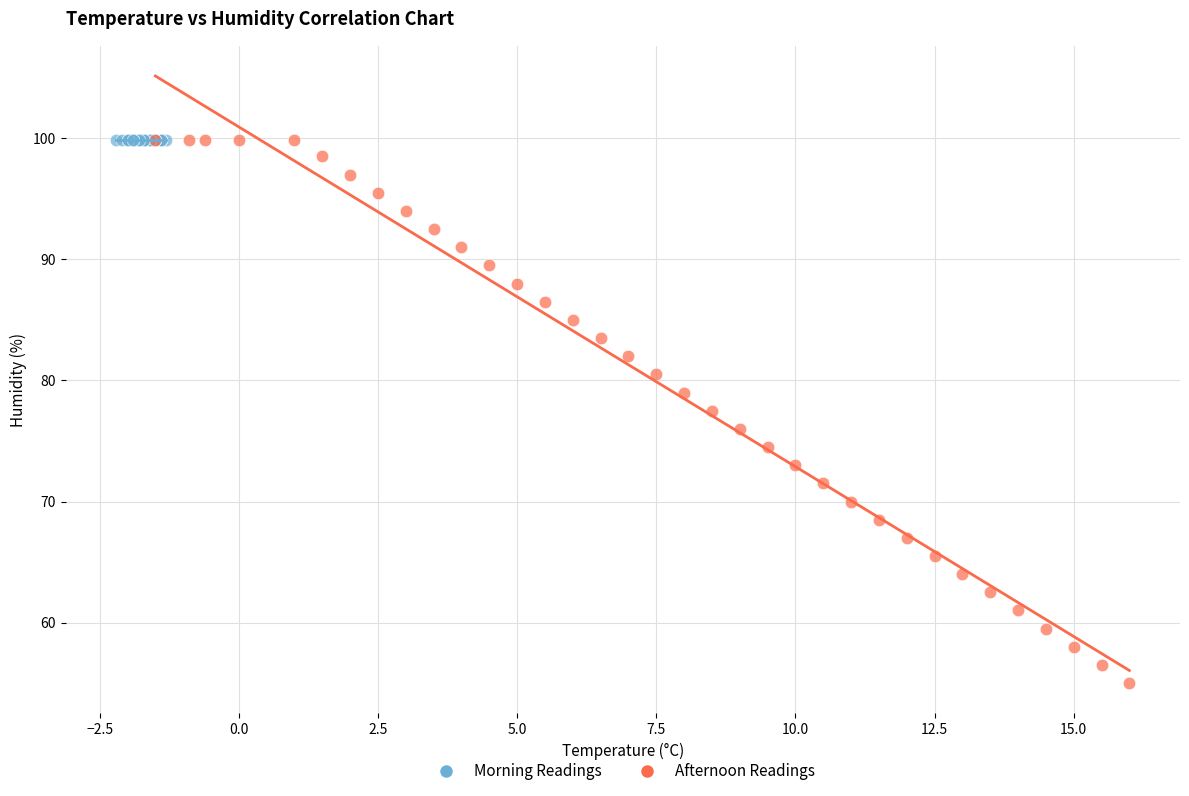

Which series contains the lowest Y value?

Afternoon Readings